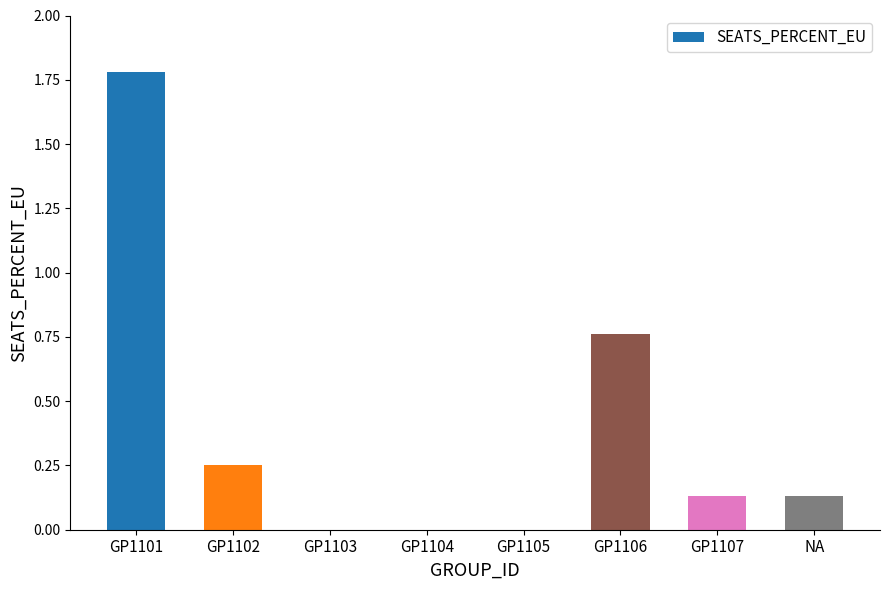

Count the number of data series in this chart.

1